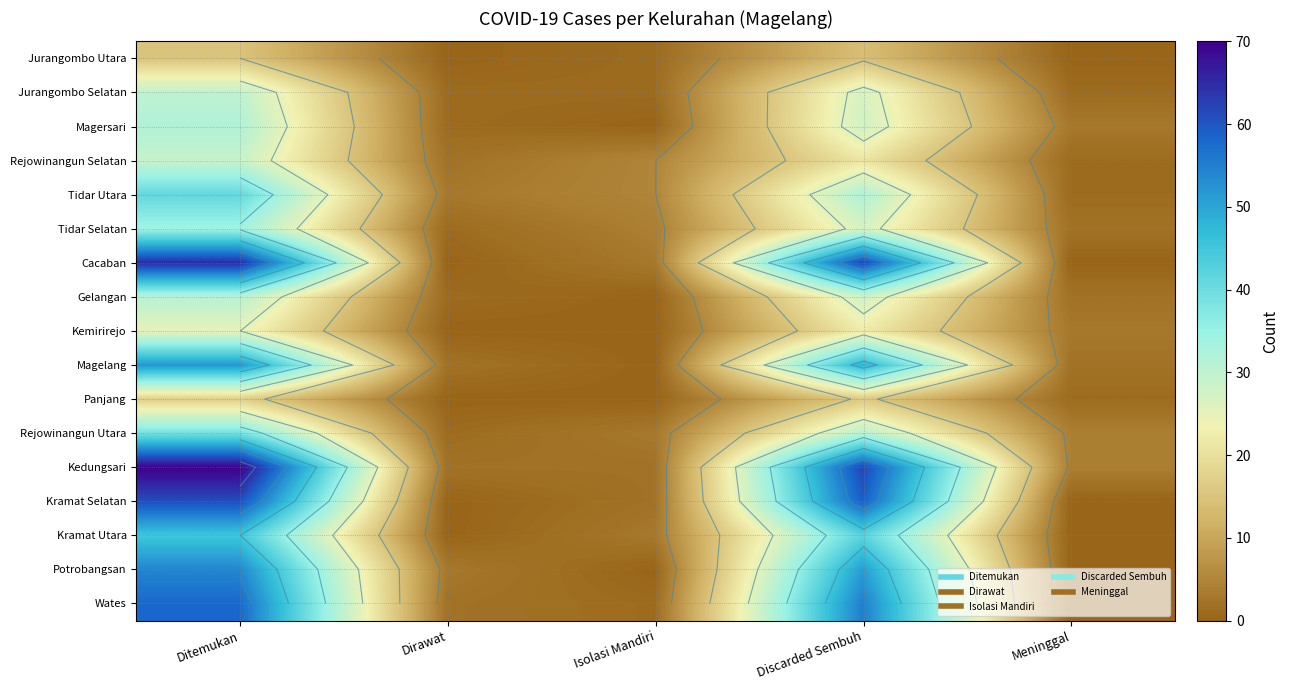

True or false: Kramat Utara has a value of 56 at Discarded Sembuh.

False